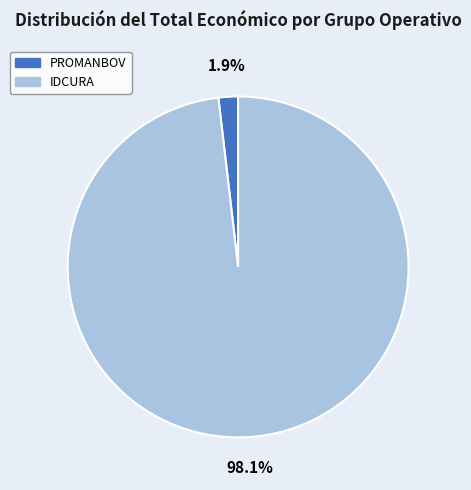

To the nearest percent, what is the combined percentage of PROMANBOV and IDCURA?

100%